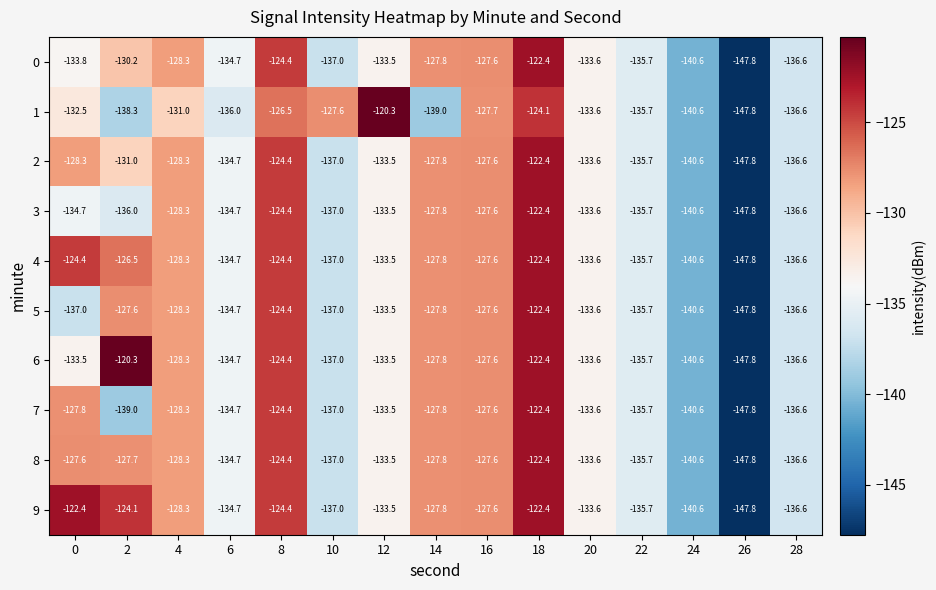

At which category is the sum across all series the highest?

18